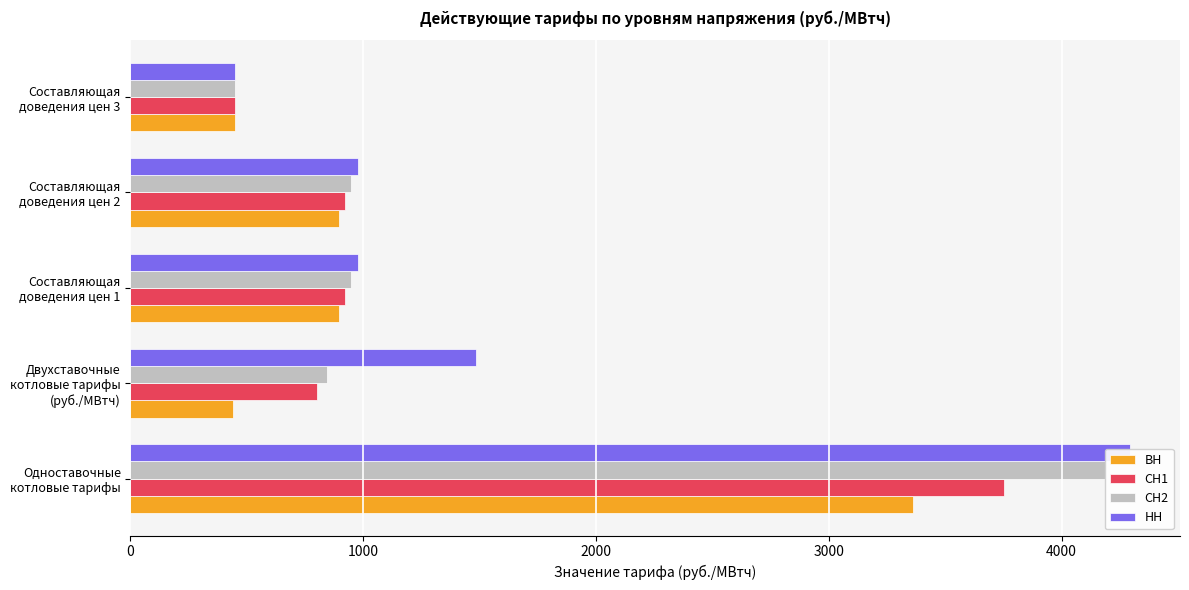

How many bars are there in each group?

4